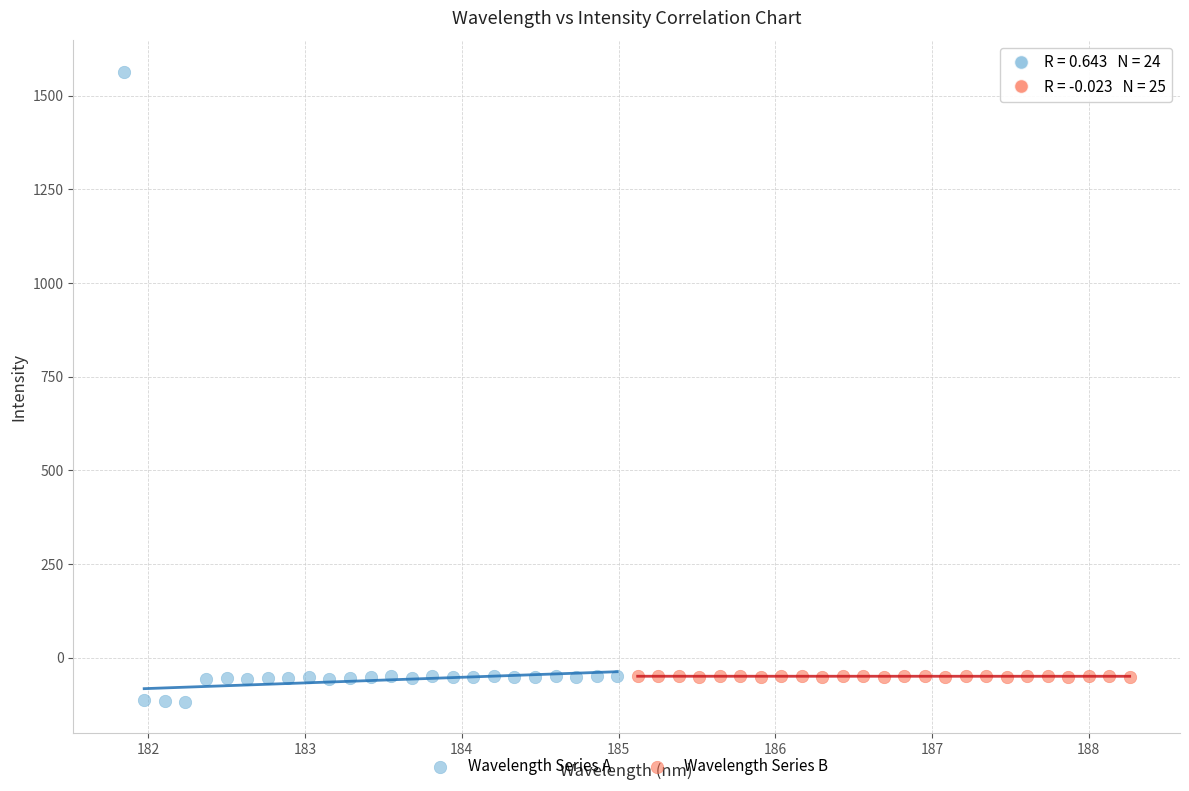

Which series reaches the maximum Y coordinate?

Wavelength Series A